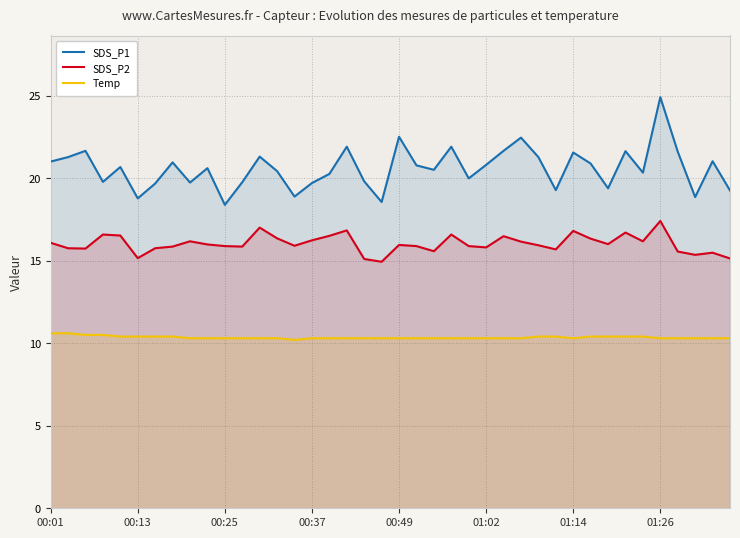

What is the value of the Temp point at the 6th from the left?

10.4